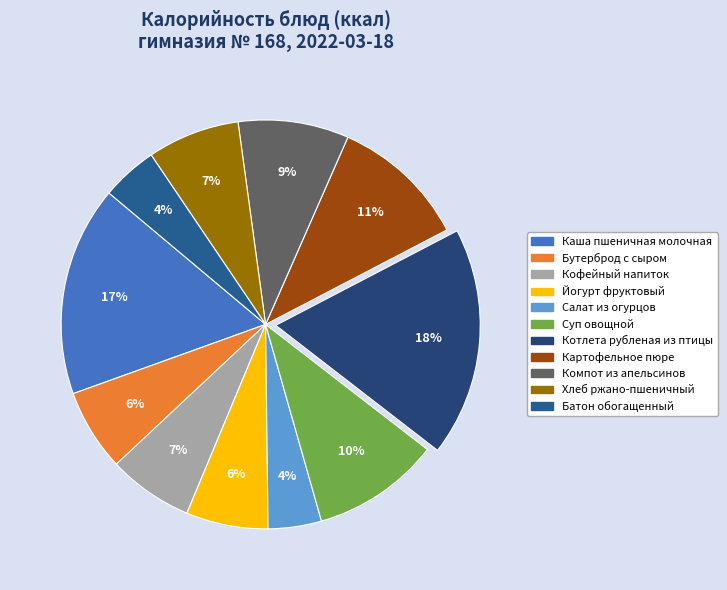

How many segments does this pie chart have?

11